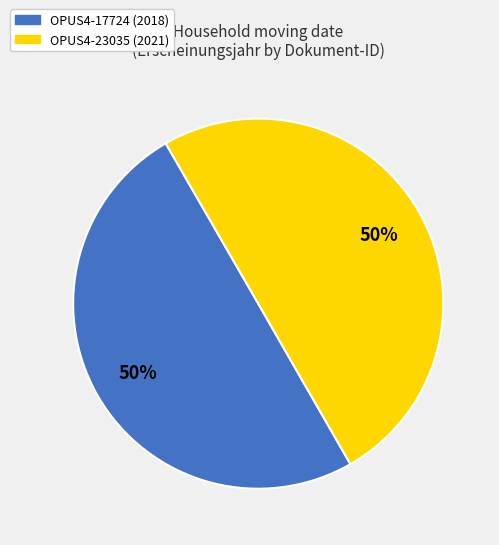

Combined, do OPUS4-23035 and OPUS4-17724 account for over 50%?

Yes